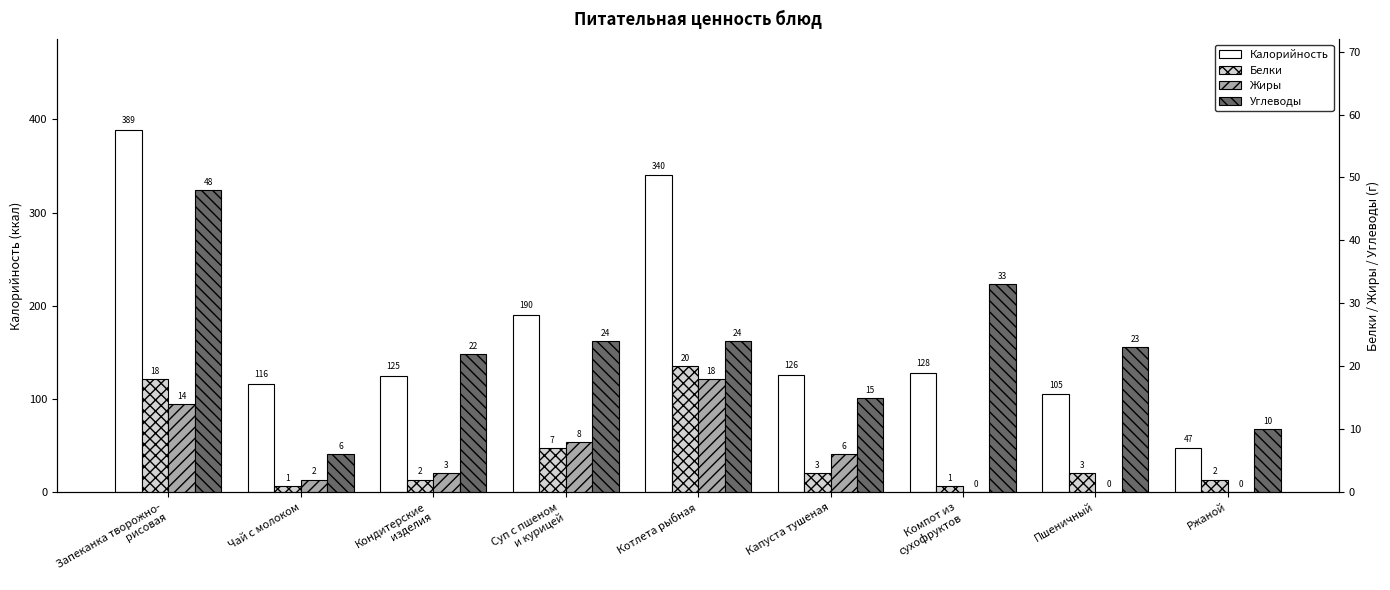

At which category is the sum across all series the highest?

Запеканка творожно-
рисовая